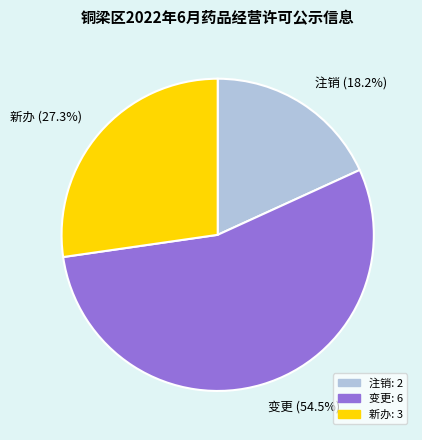

What percentage is the 注销 slice, to the nearest percent?

18%